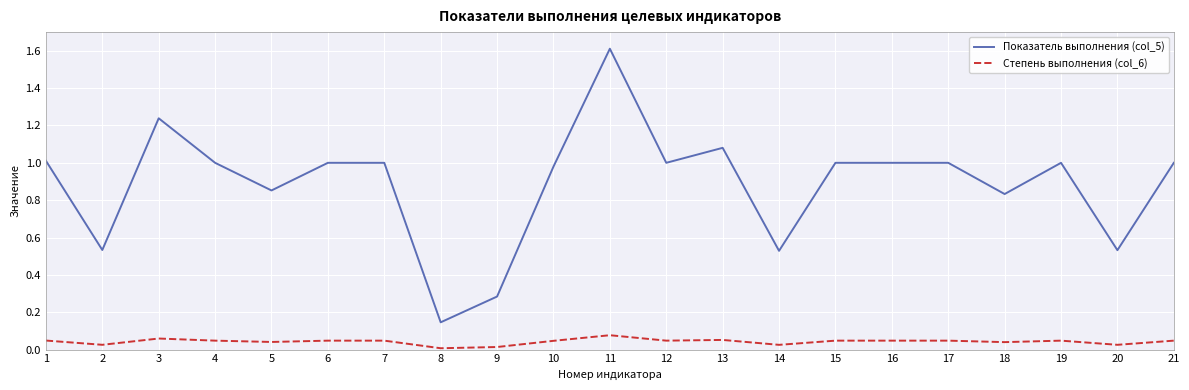

True or false: Показатель выполнения (col_5) and Степень выполнения (col_6) cross at least once.

False